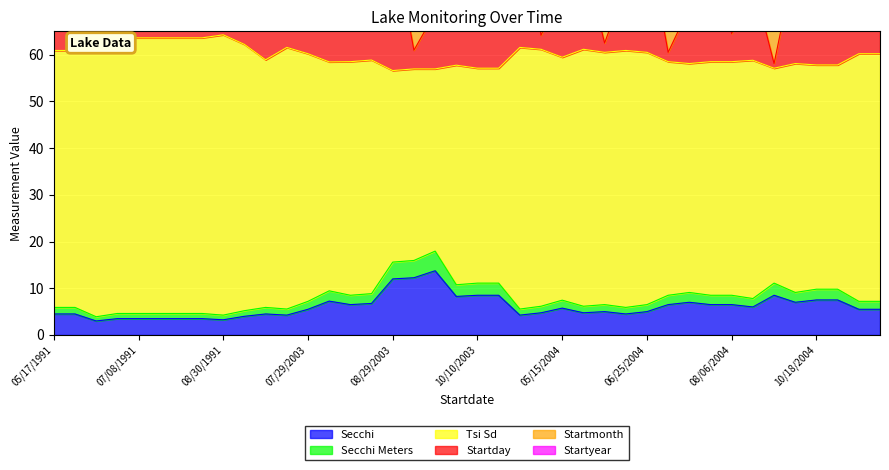

Is the value of Startday at 10/10/2003 greater than the value of Startyear at 08/29/2003?

No